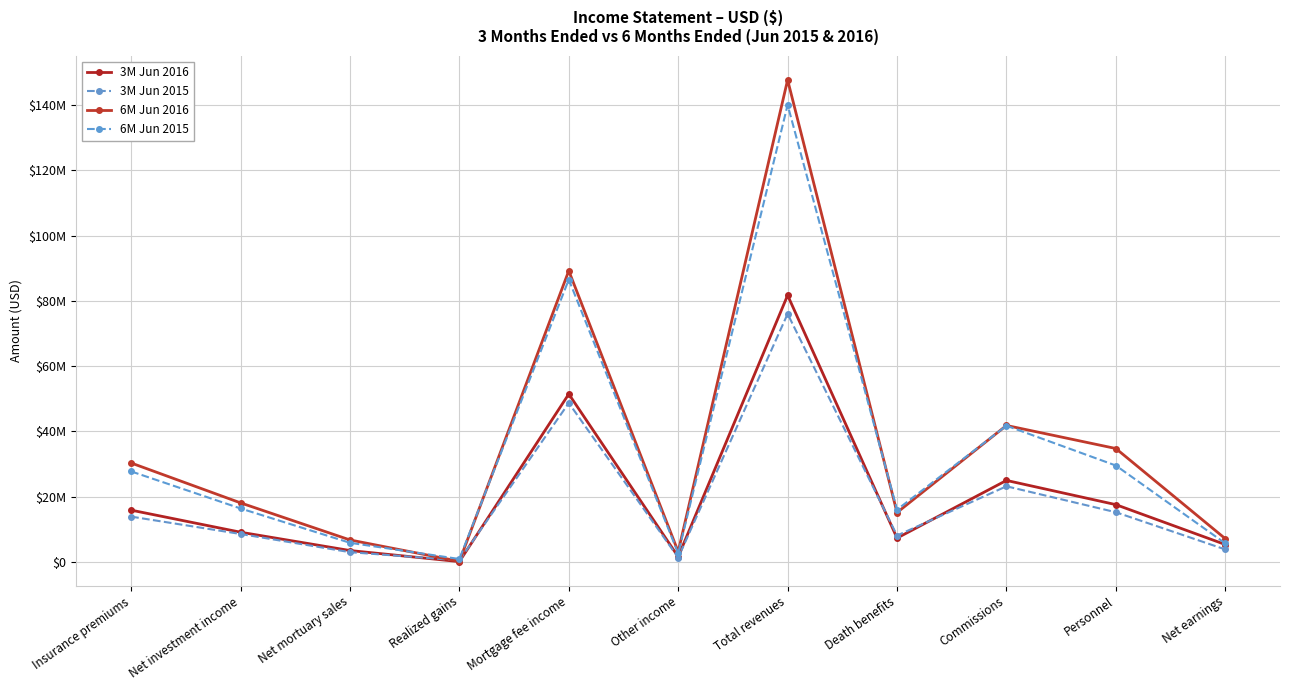

At which category is the sum across all series the highest?

Total revenues